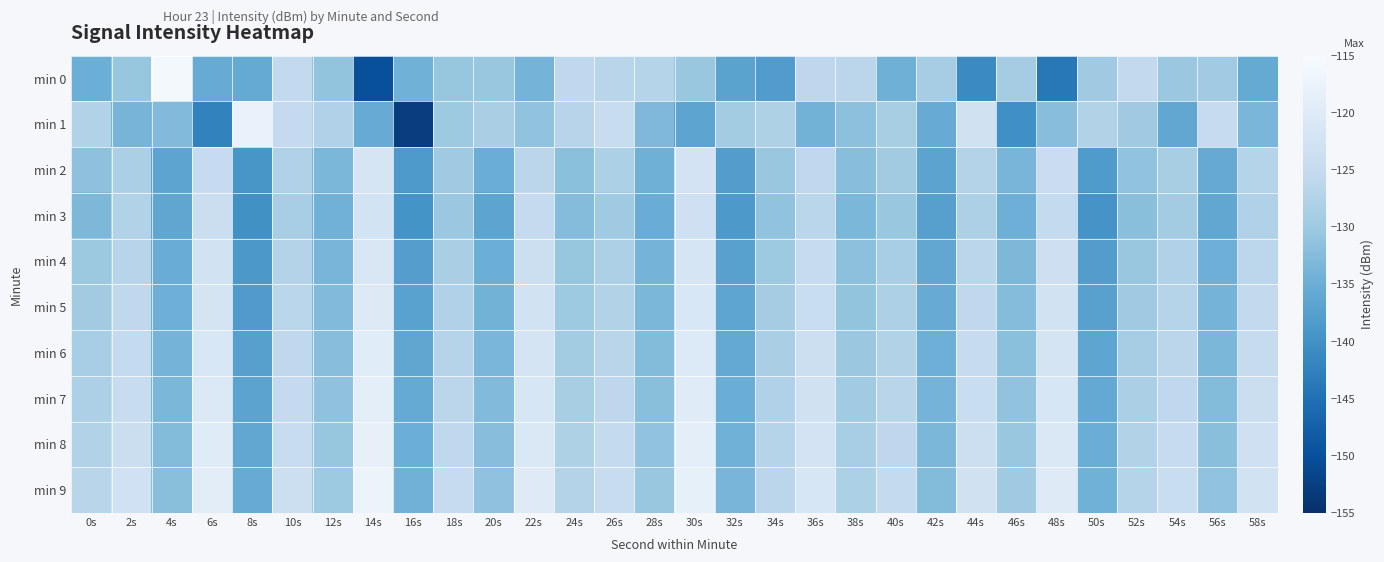

How many data points does each series have?

30